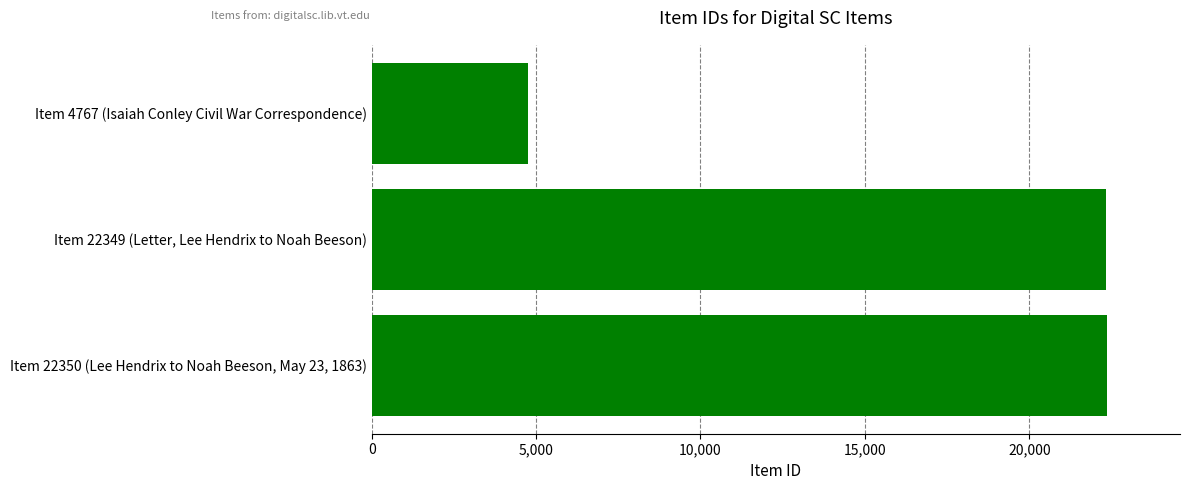

What is the sum of all values?

49466